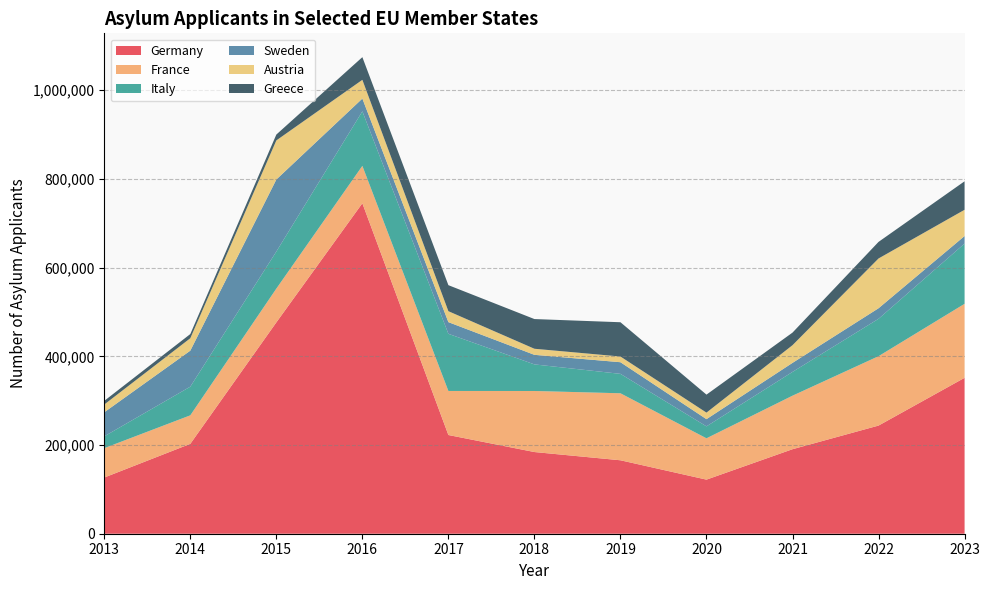

Reading right to left, extract all data points from this chart.

Germany: 351510	243835	190545	121955	165615	184180	222565	745160	476510	202645	126705
France: 166880	156455	120685	93200	151070	137665	99330	84270	76165	64310	66265
Italy: 135820	84290	53610	26940	43770	59950	128850	122960	83540	64625	26620
Sweden: 17010	23805	20375	16225	26255	21560	26330	28795	162450	81185	54270
Austria: 59210	112245	39900	14760	12860	13710	24715	42255	88160	28035	17500
Greece: 64225	37375	28355	40560	77275	66965	58650	51110	13205	9430	8225